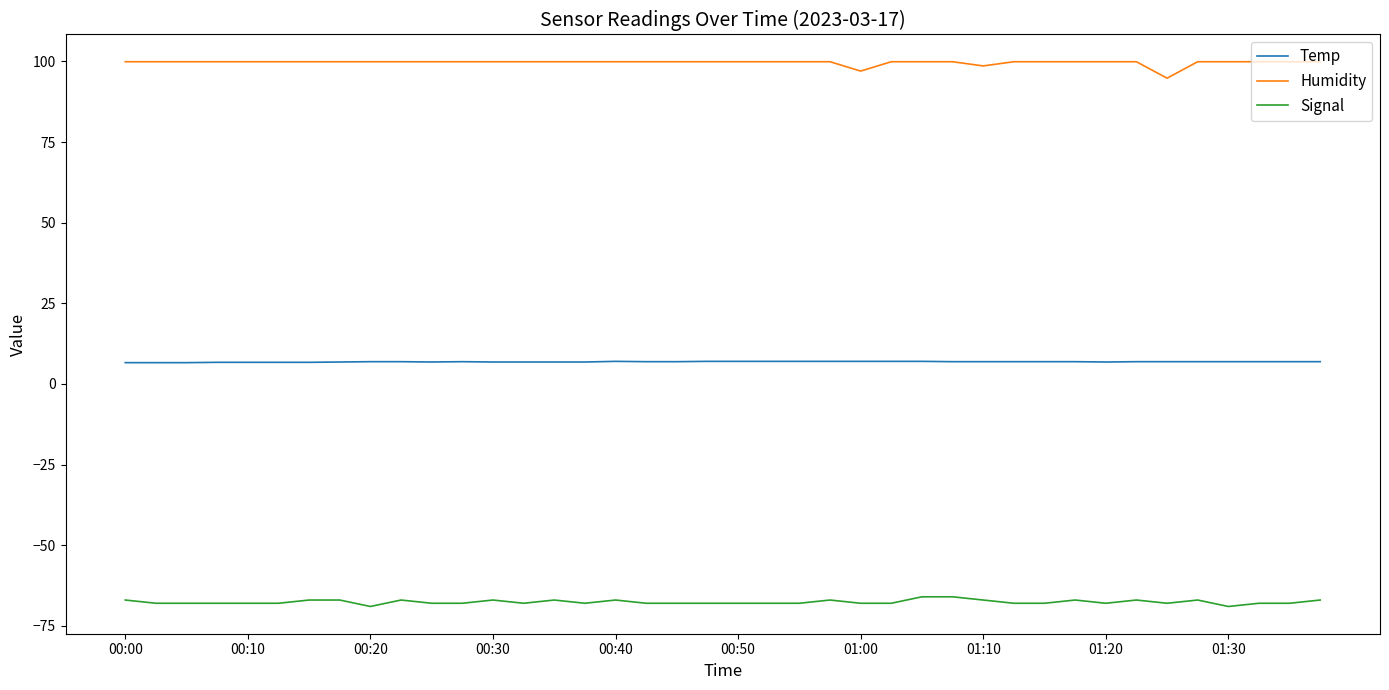

How many lines are shown in the chart?

3